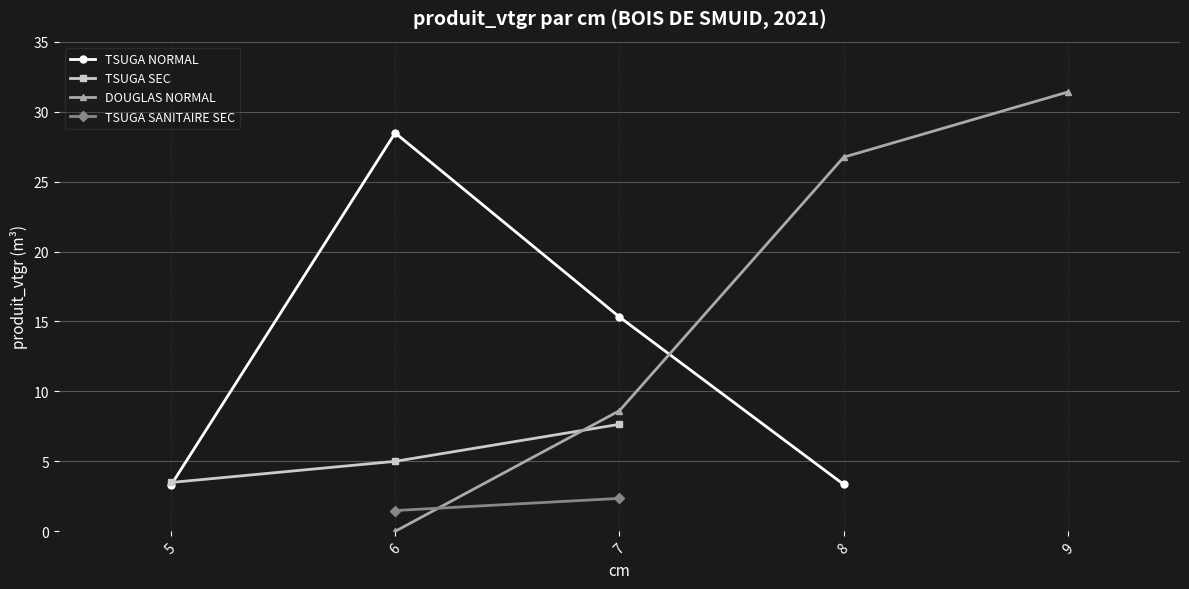

Which has a higher value, 8 or 5?

8